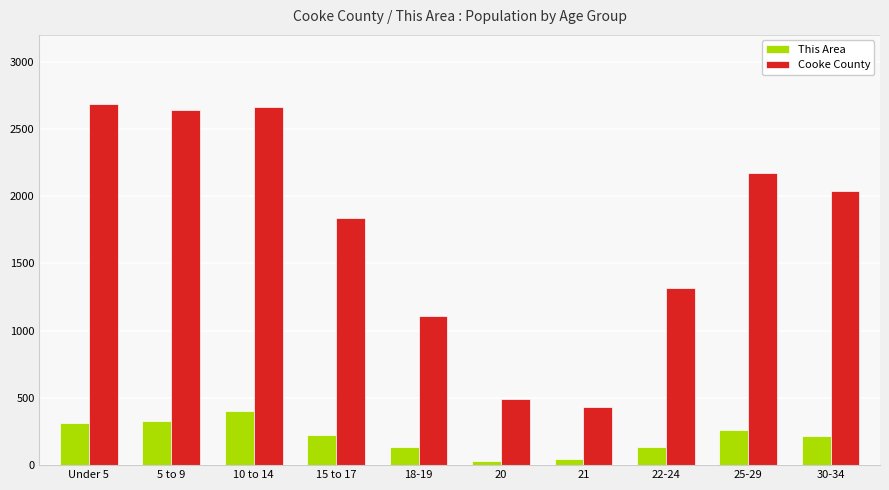

How many groups of bars are there?

10